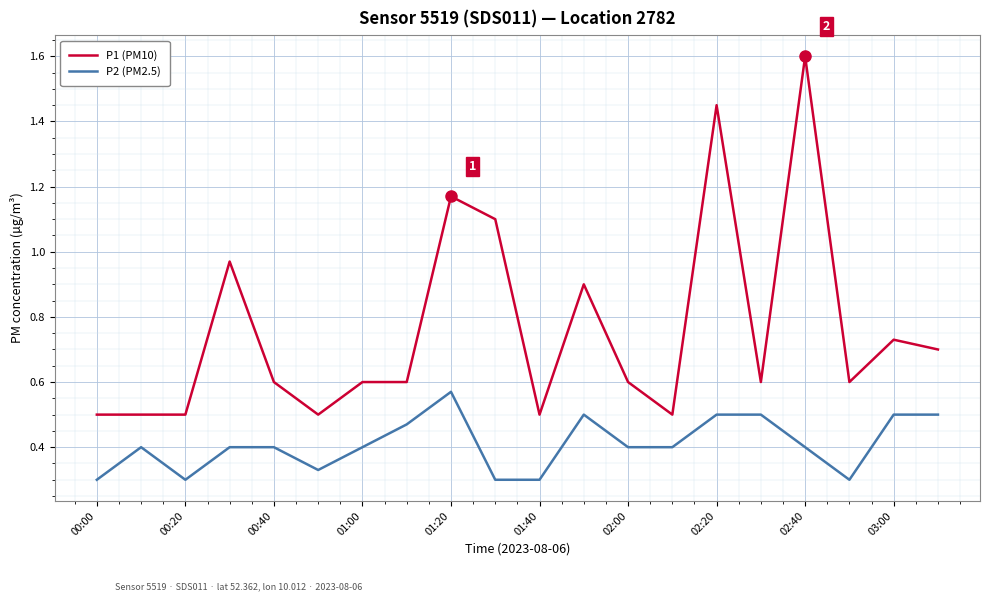

True or false: P2 (PM2.5) and P1 (PM10) cross at least once.

False